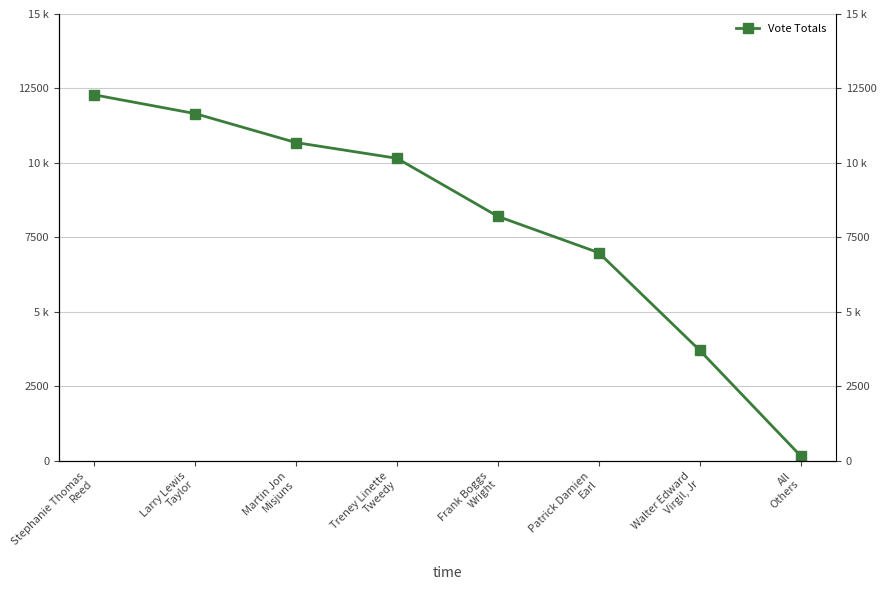

True or false: there are more than 2 points higher than both neighbors.

False